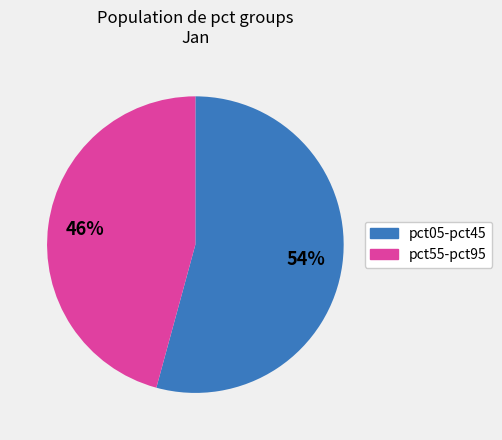

Does any single category account for the majority?

Yes